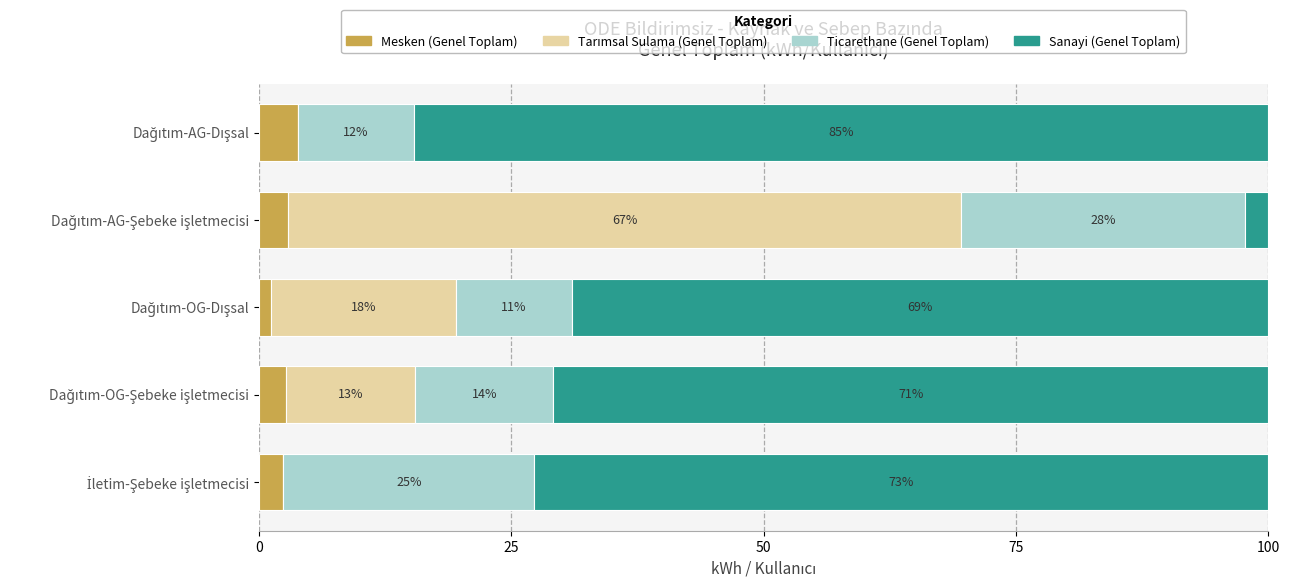

What is the difference between the second highest and minimum values in the Mesken (Genel Toplam) series?

1.7